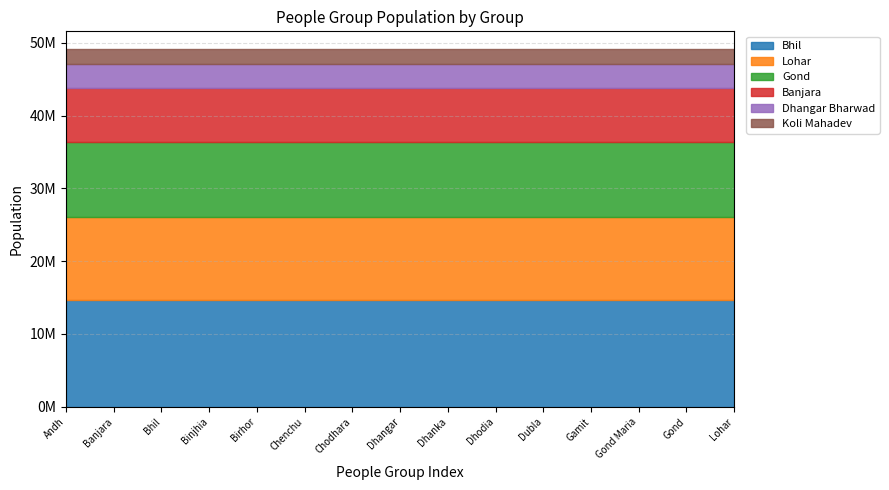

True or false: Banjara and Lohar intersect in this chart.

False